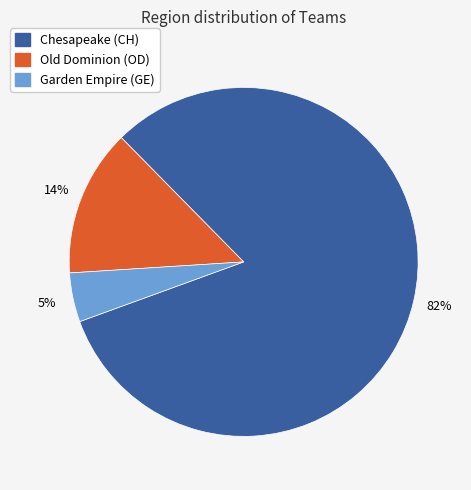

Is the sum of Chesapeake (CH) and Old Dominion (OD) greater than half?

Yes